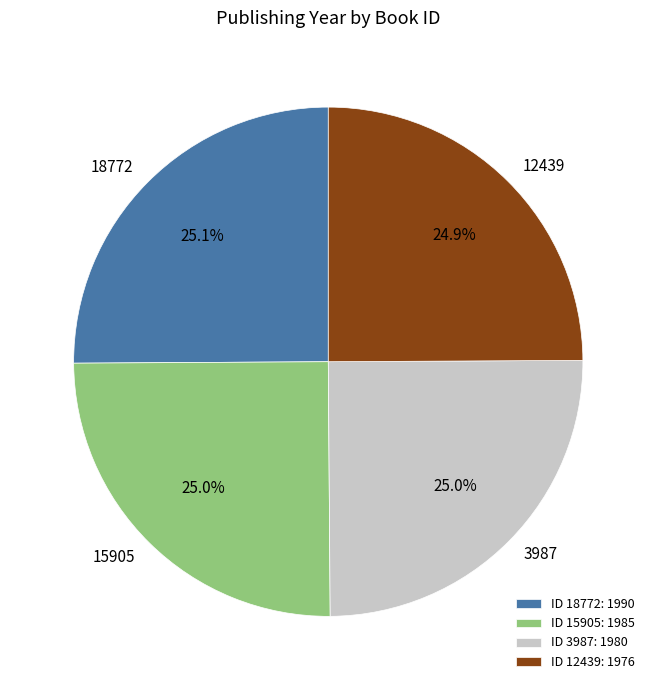

Does any single category account for the majority?

No